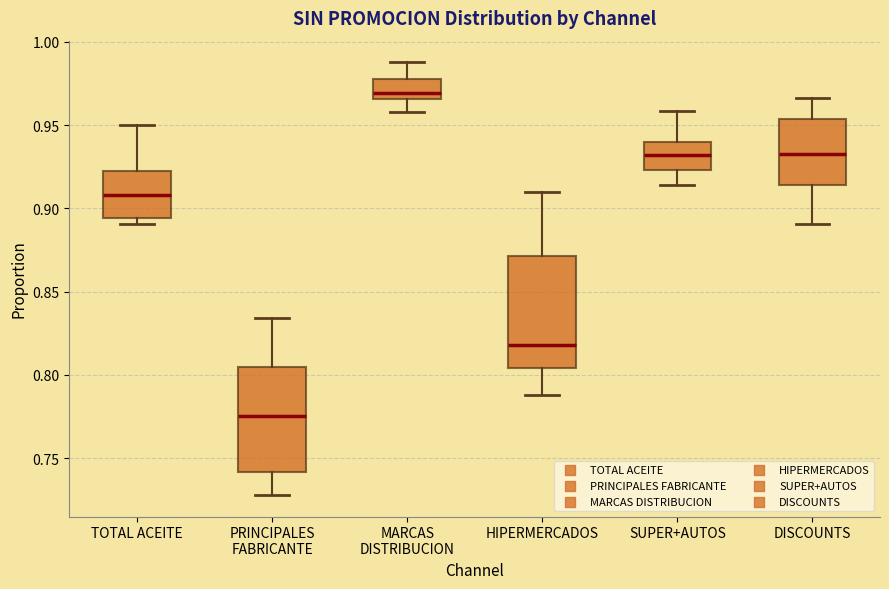

Which box's median line is the lowest?

PRINCIPALES FABRICANTE